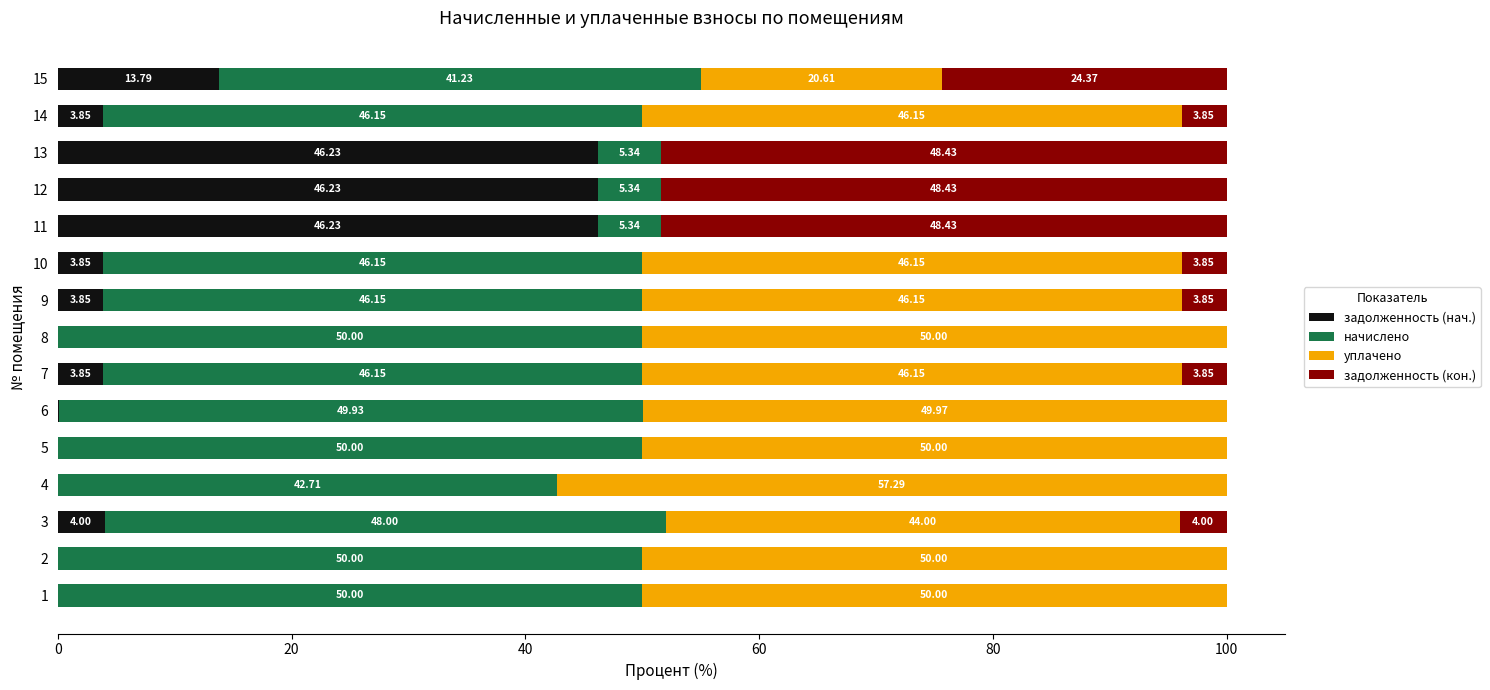

What is the total value across all series at 13?

100.0